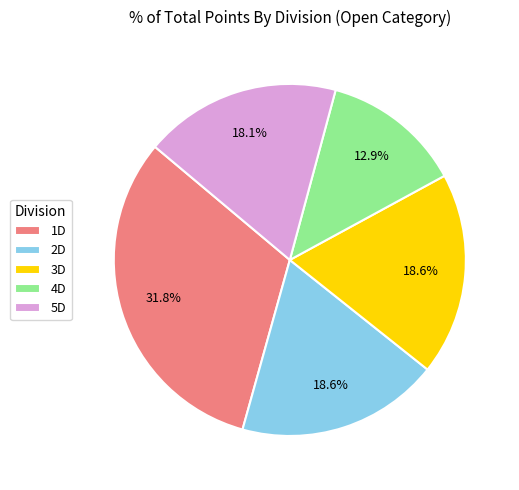

Approximately how many times larger is the value at 1D compared to 5D?

1.8